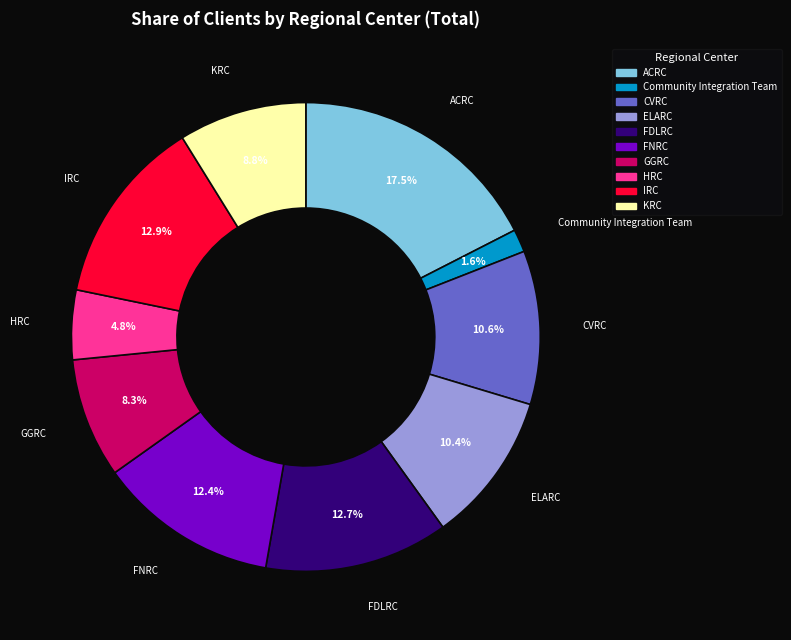

Which category has the biggest portion of the pie?

ACRC